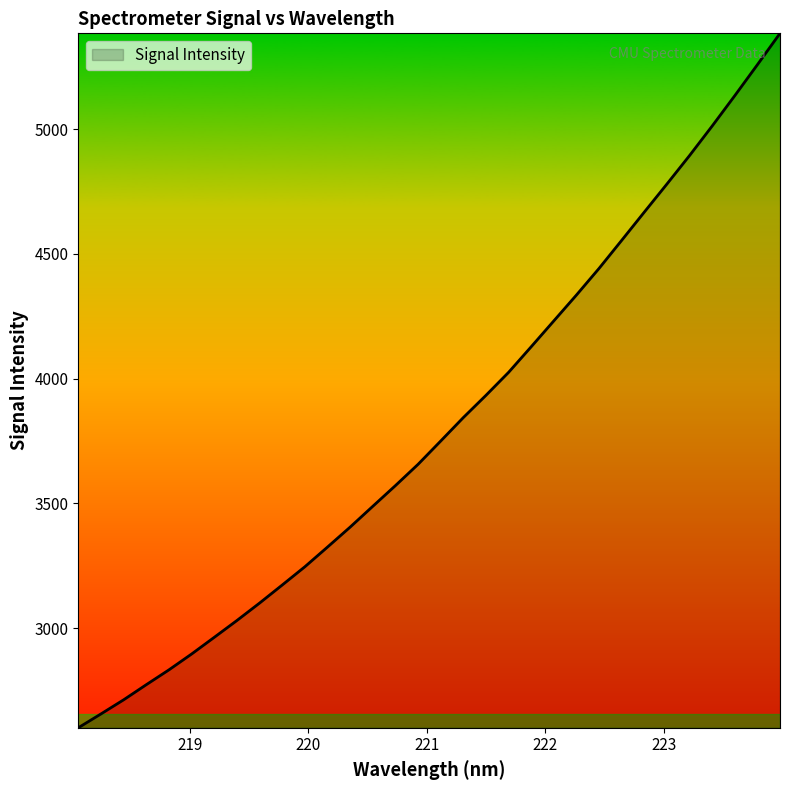

What is the minimum value shown in the chart?

2600.5